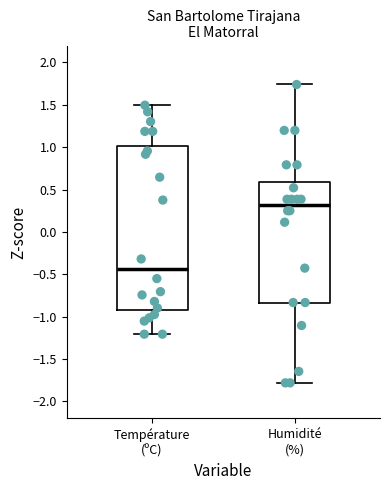

Reading left to right, transcribe this box plot: for each box, give where its median line is, the range the box spans, and where its two whiskers end, as read against the y-axis. The values are not printed on the chart, so give them approximately, as read against the axis.

Température (ºC): median -0.45, box -0.90 to 1.00, whiskers -1.20 to 1.50
Humidité (%): median 0.30, box -0.85 to 0.60, whiskers -1.80 to 1.75